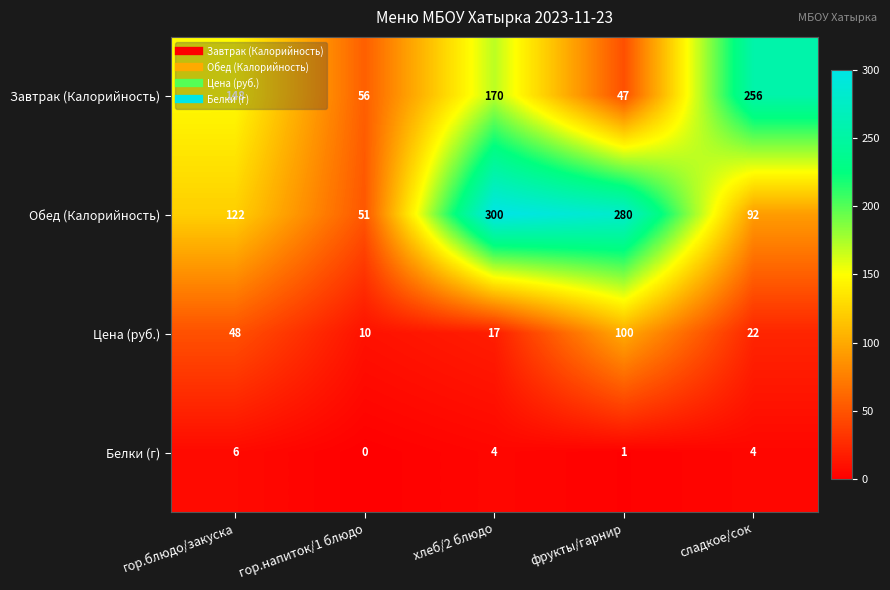

Read the Цена (руб.) value at гор.блюдо/закуска, to the nearest 10.

50